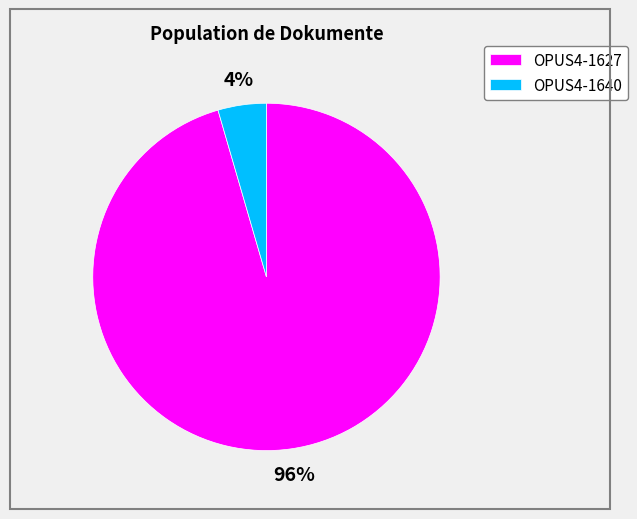

Combined, do OPUS4-1627 and OPUS4-1640 account for over 50%?

Yes